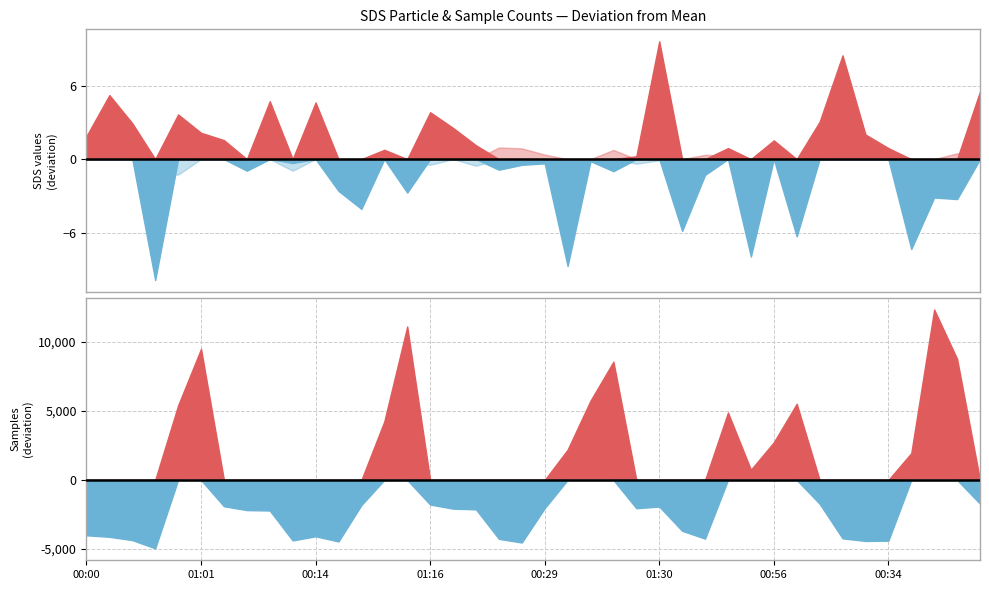

True or false: SDS_P1 has more than 0 interior local peaks.

True